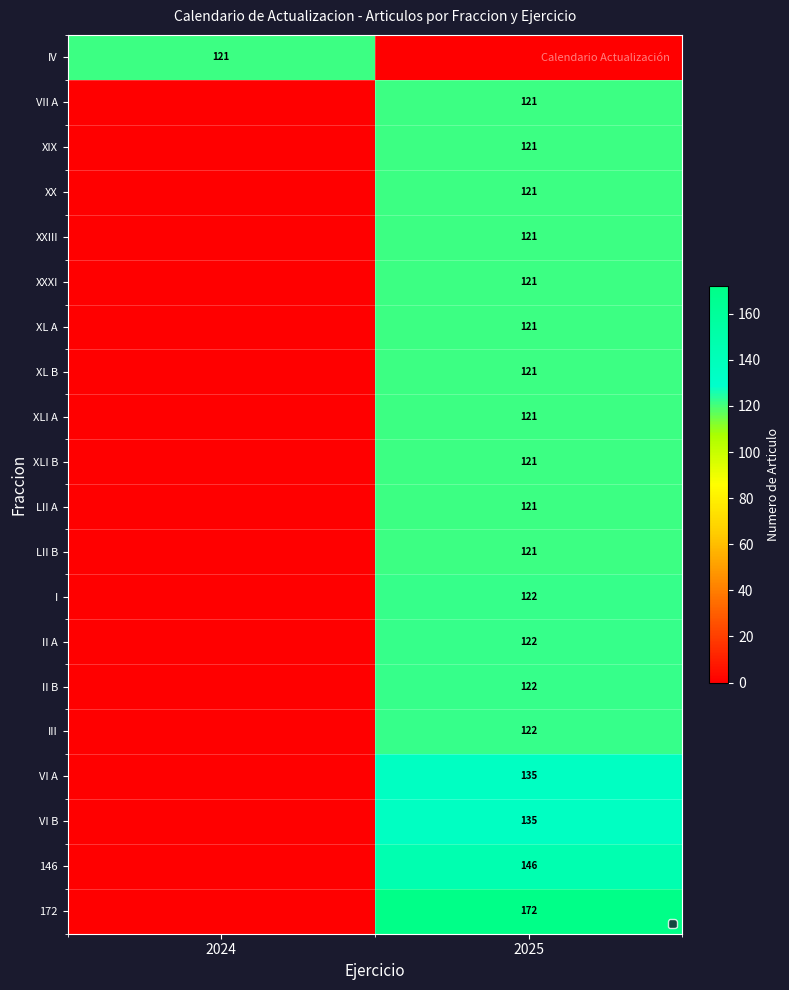

At which category is the sum across all series the highest?

2025